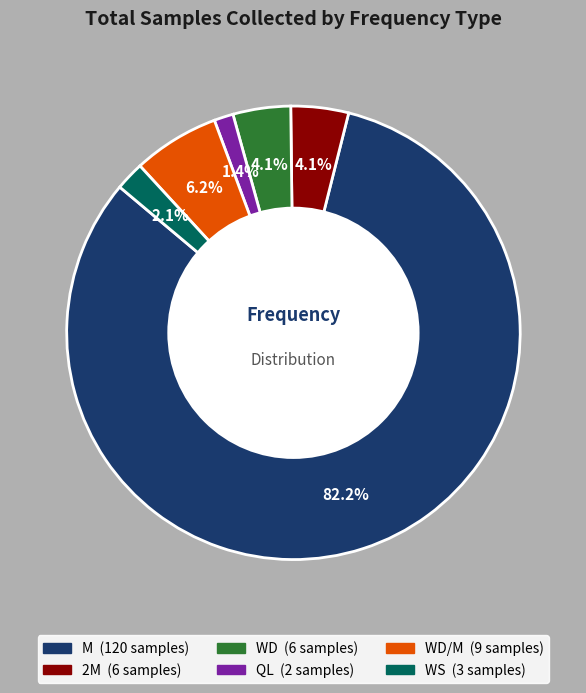

Is there a majority slice in this chart?

Yes